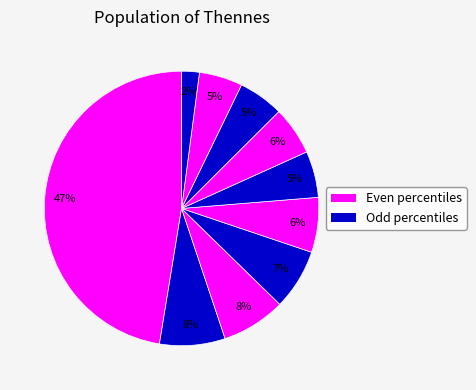

Count the number of slices in the pie.

10